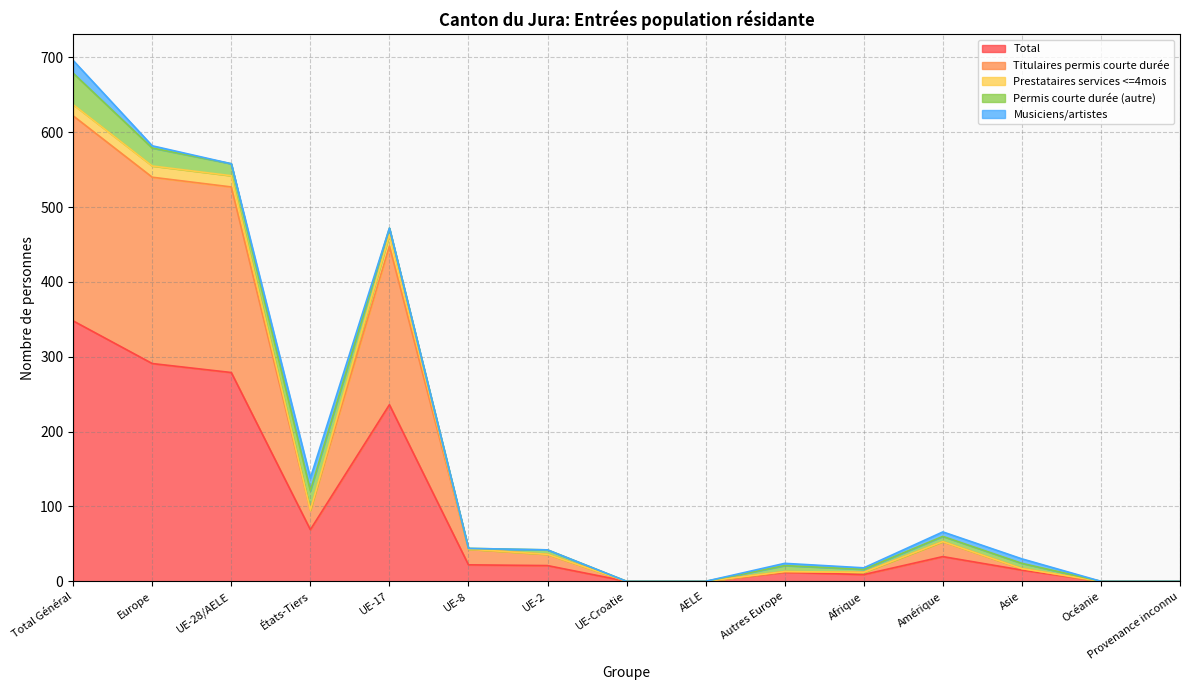

At which label does Total reach its peak?

Total Général